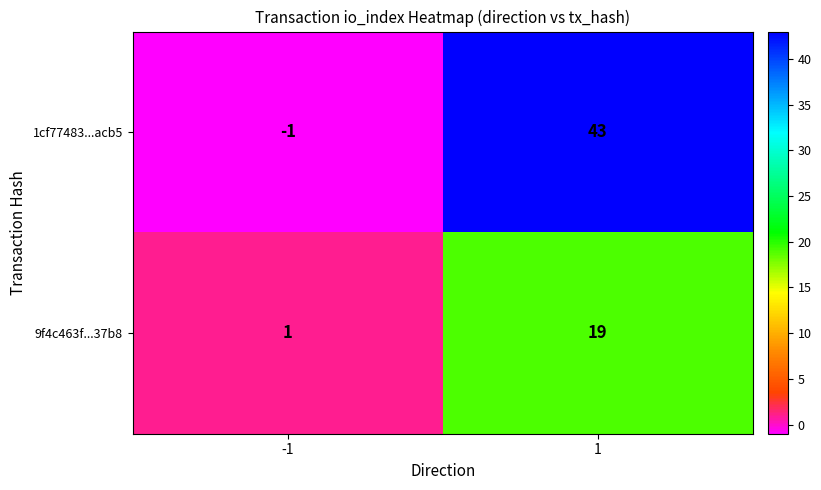

Which series has the widest spread of values?

1cf77483...acb5